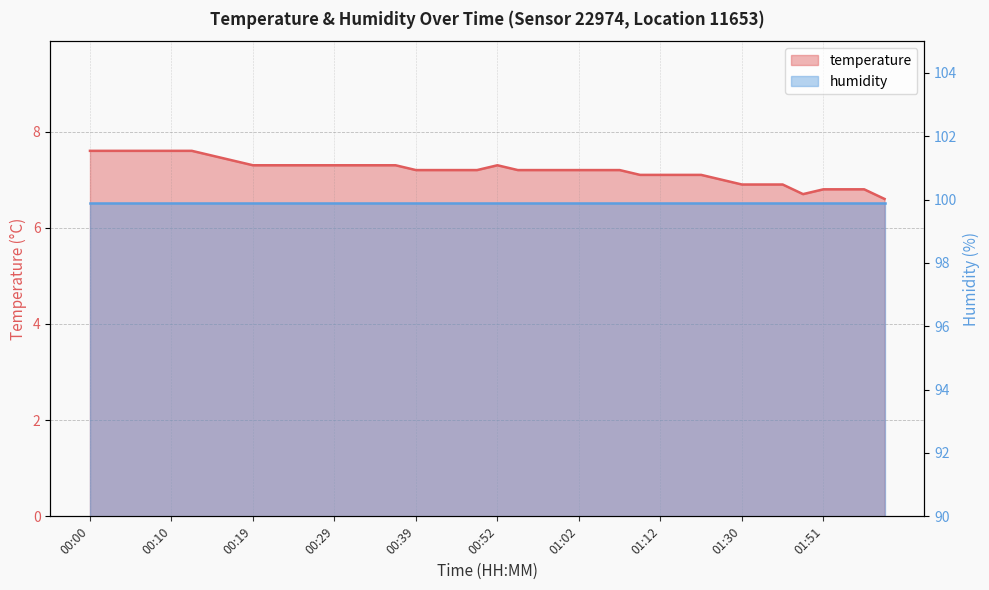

Approximately how many times larger is the value at 00:46 compared to 00:49?

1.0